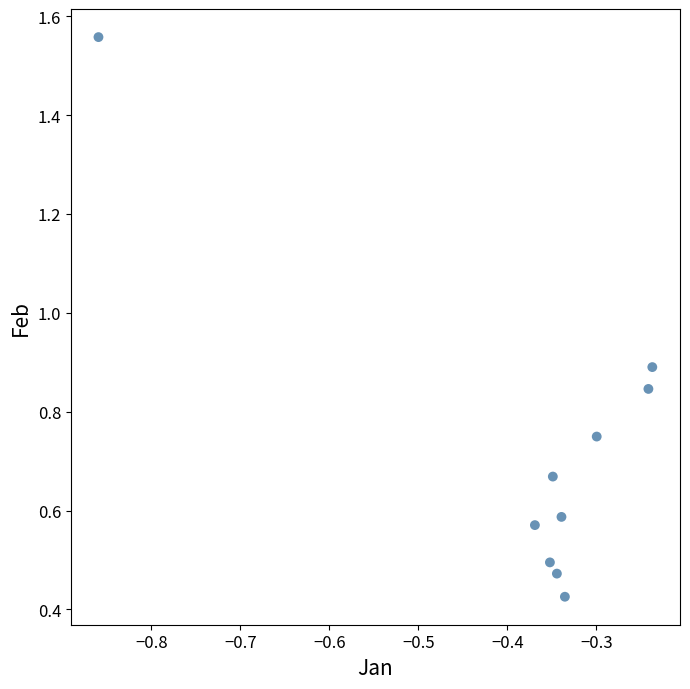

What is the average X value?

-0.4